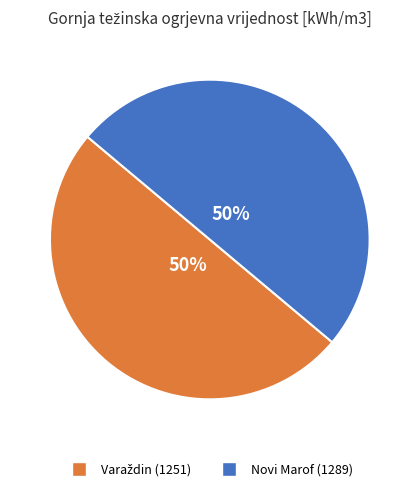

How many slices are in this pie chart?

2